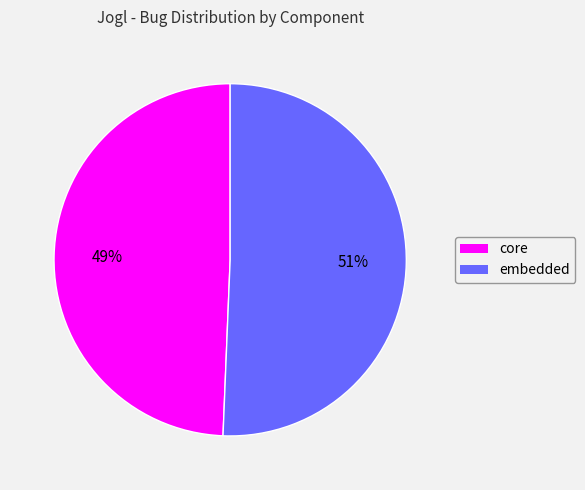

What is the smallest slice in the pie chart?

core